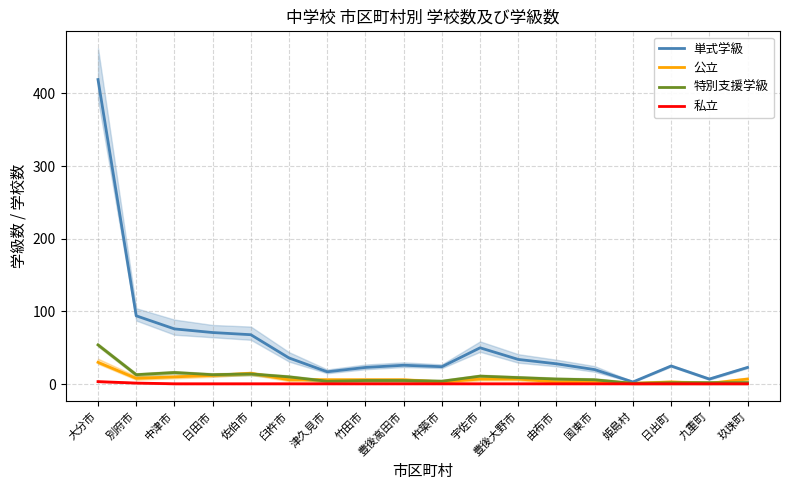

What is the greatest value displayed?

419.0